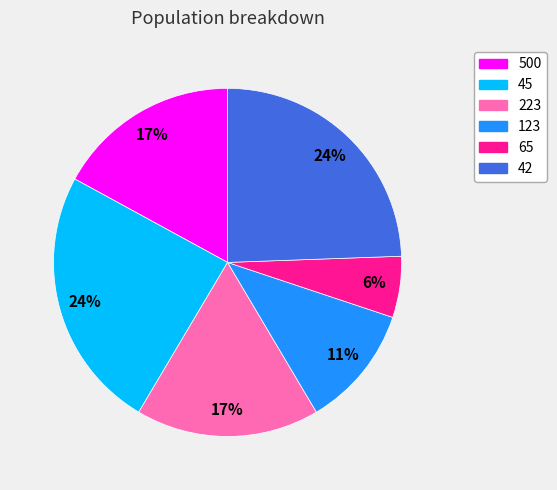

Does 223 account for over 50% of the chart?

No